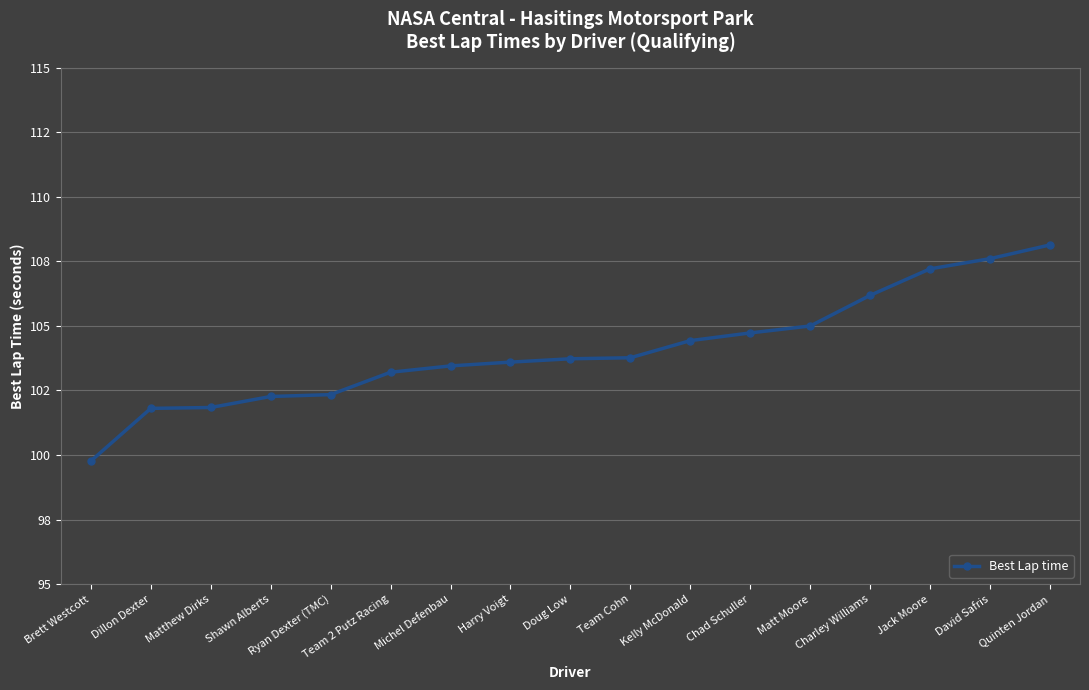

Does the chart have visible grid lines?

Yes